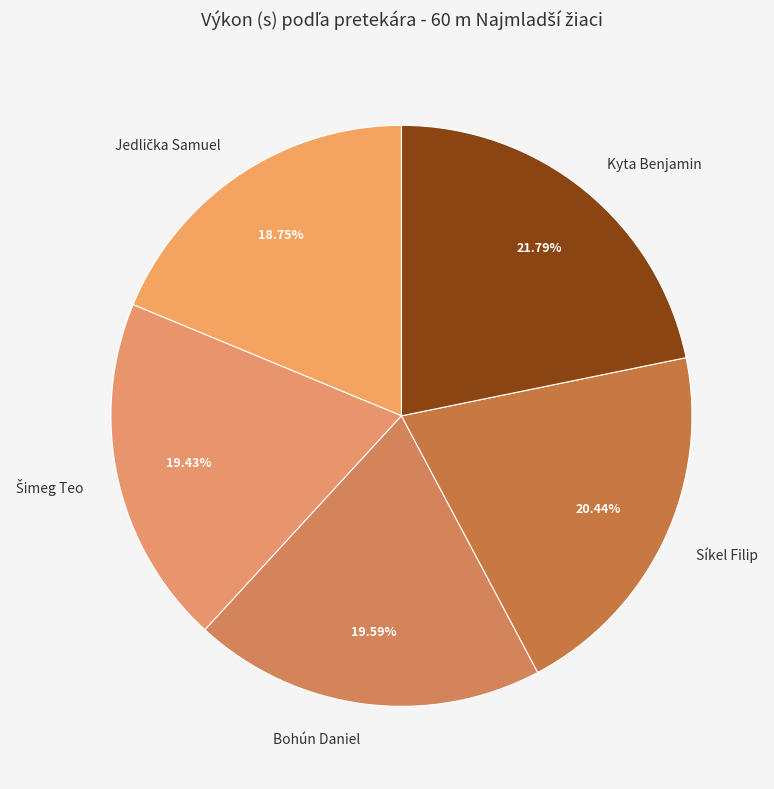

What portion of the pie excludes Kyta Benjamin?

78.2%